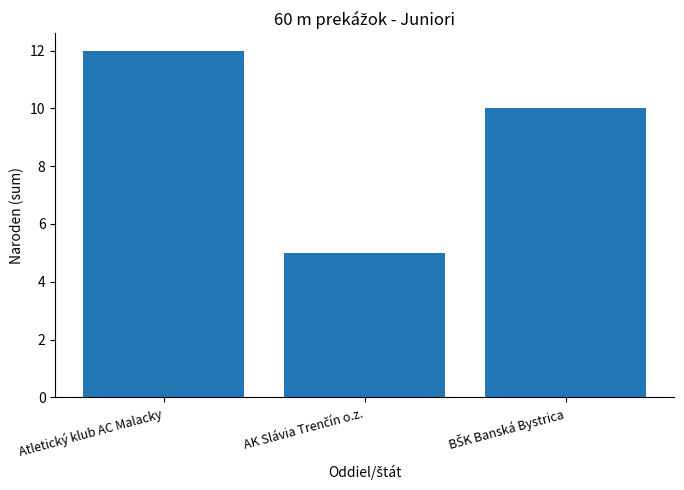

How many values are below 10?

1